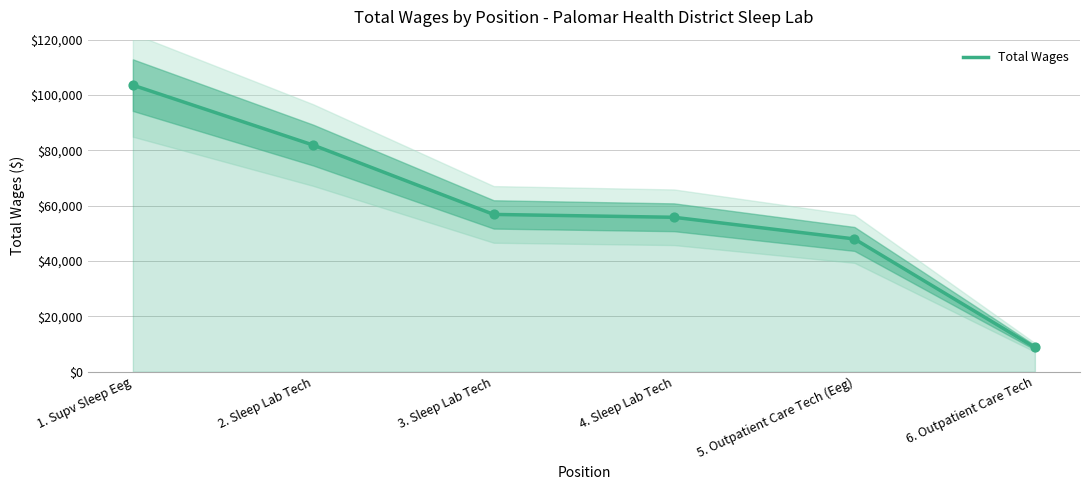

What is the change in value from 3. Sleep Lab Tech to 5. Outpatient Care Tech (Eeg)?

-8861